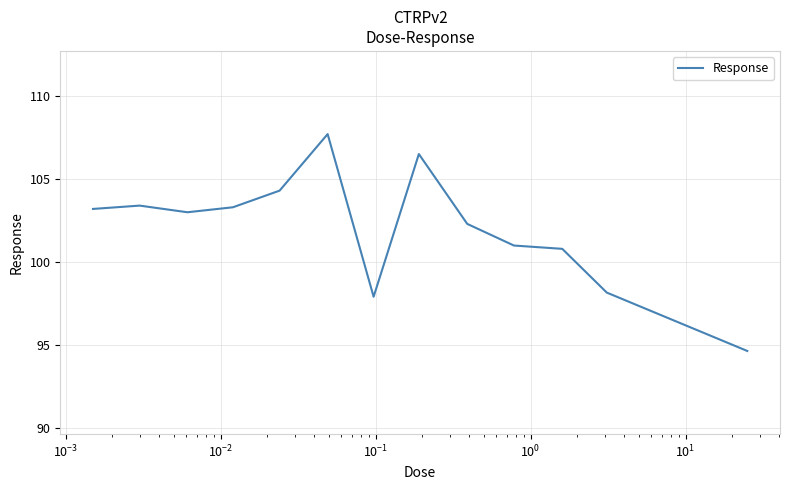

What is the difference between the maximum and minimum values?

13.0